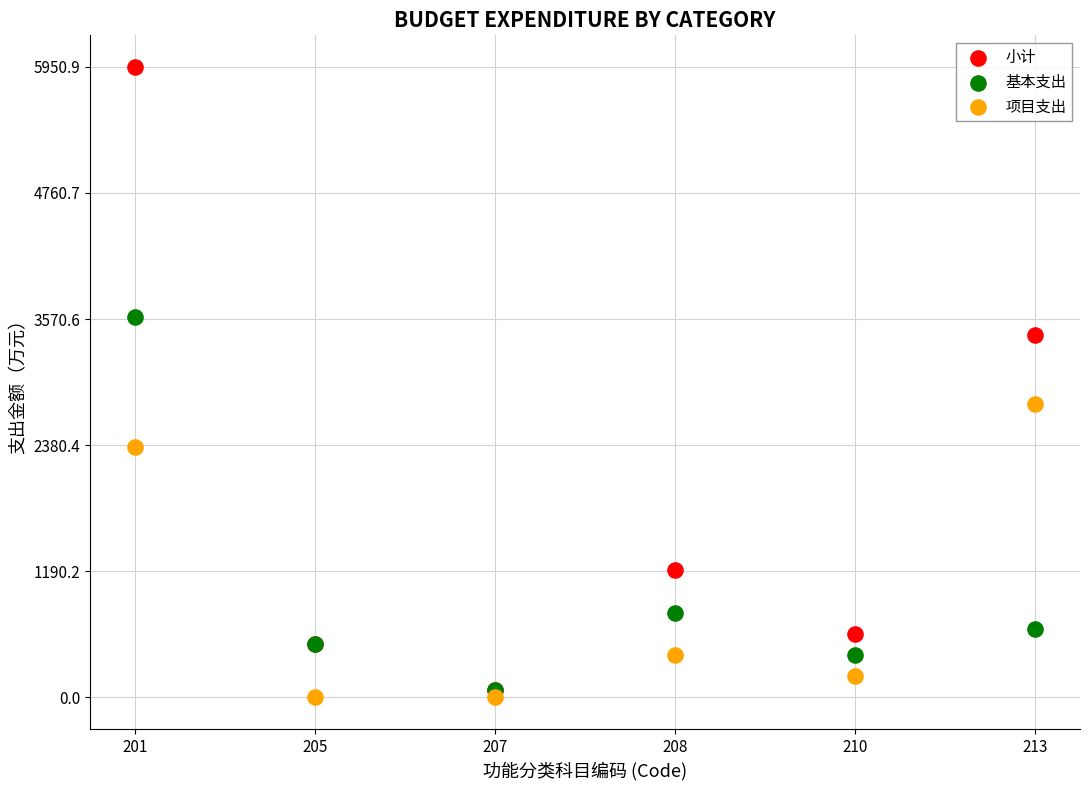

What are all the series names shown in the legend?

小计, 基本支出, 项目支出